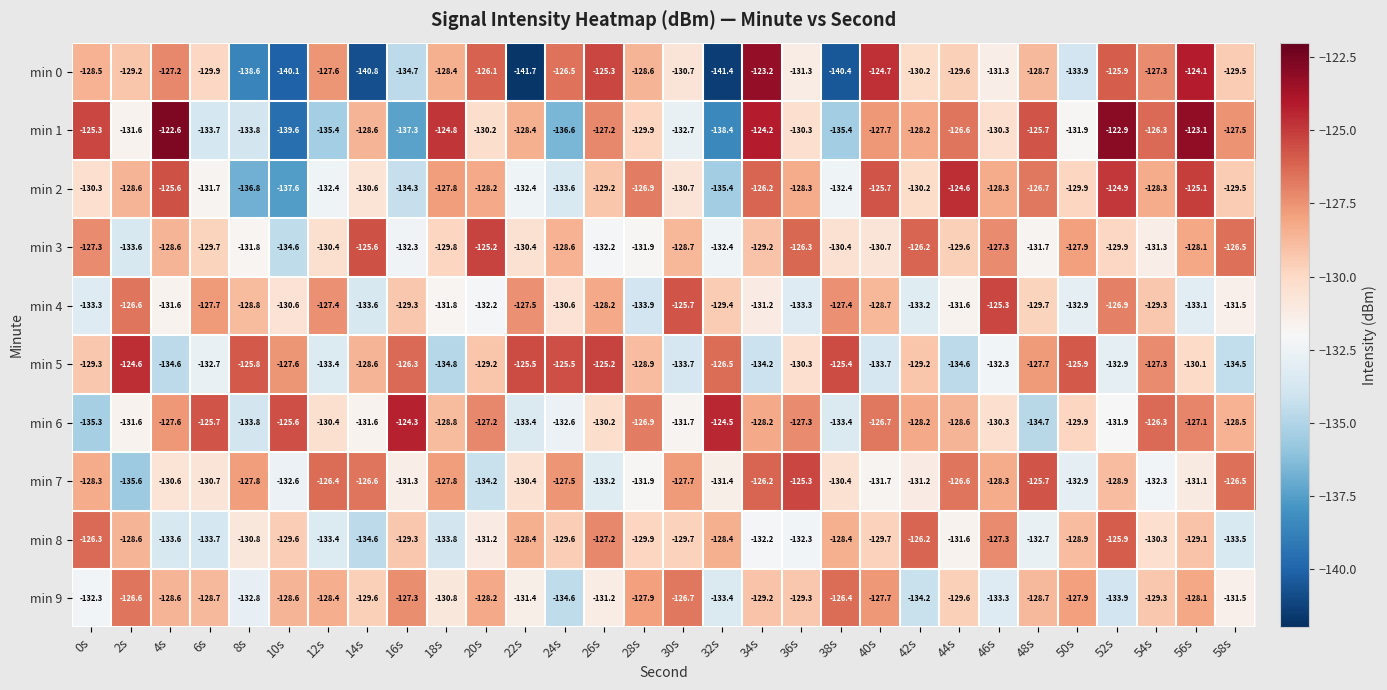

True or false: min 7 has a value of -132.3 at 54s.

True